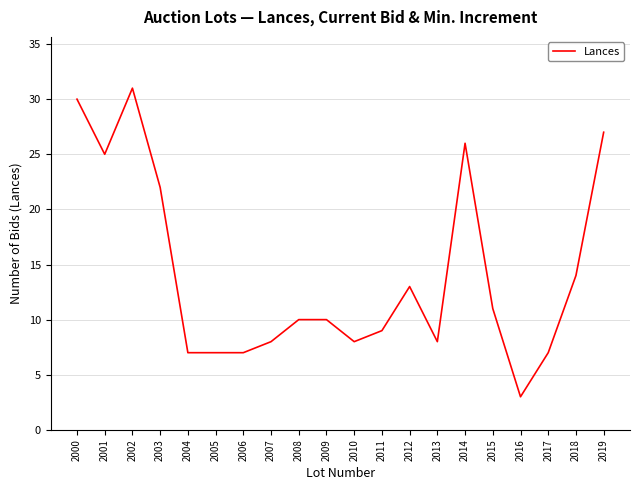

What is the minimum value shown in the chart?

3